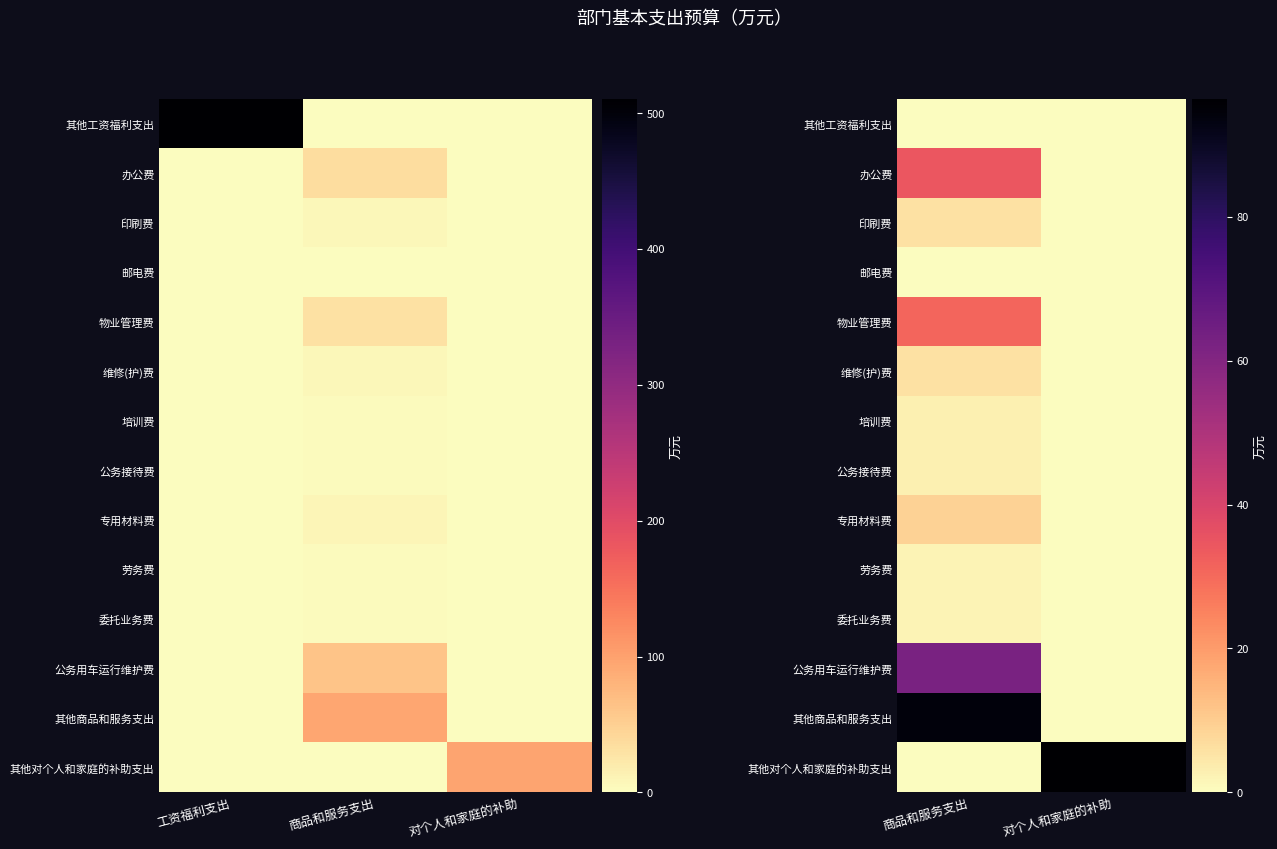

At which category is the sum across all series the highest?

商品和服务支出